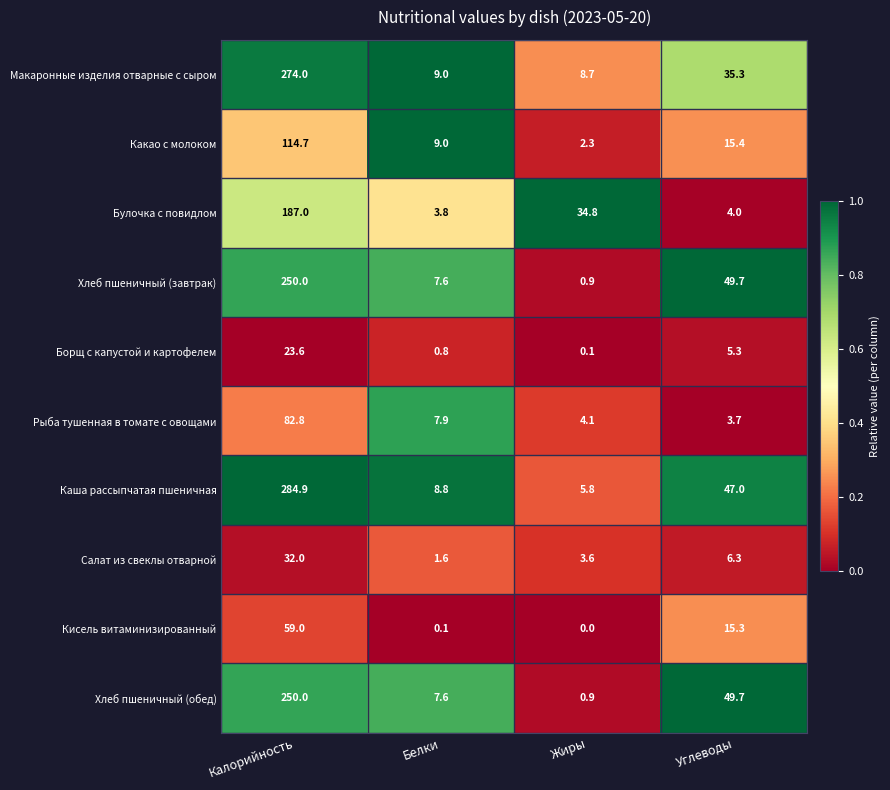

Between Калорийность and Углеводы, which series saw the biggest shift?

Макаронные изделия отварные с сыром